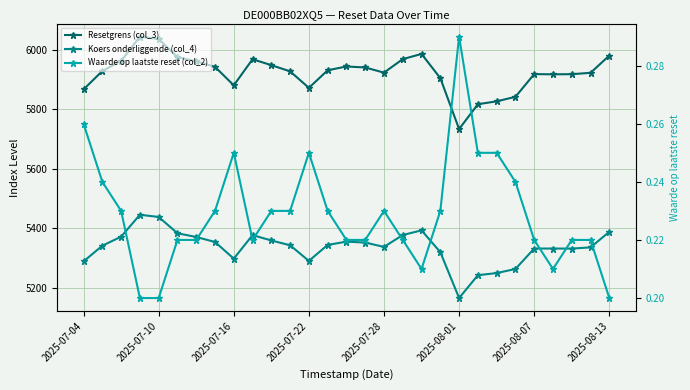

What is the value of the Koers onderliggende (col_4) point at the 17th from the left?

5337.6